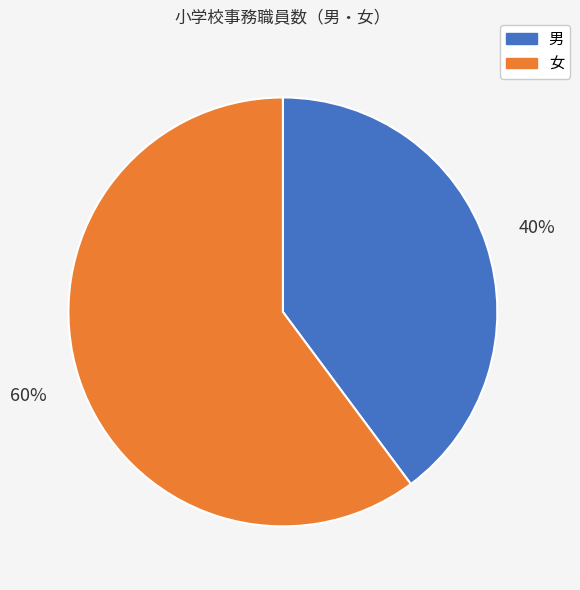

To the nearest percent, what is the average slice percentage?

50%